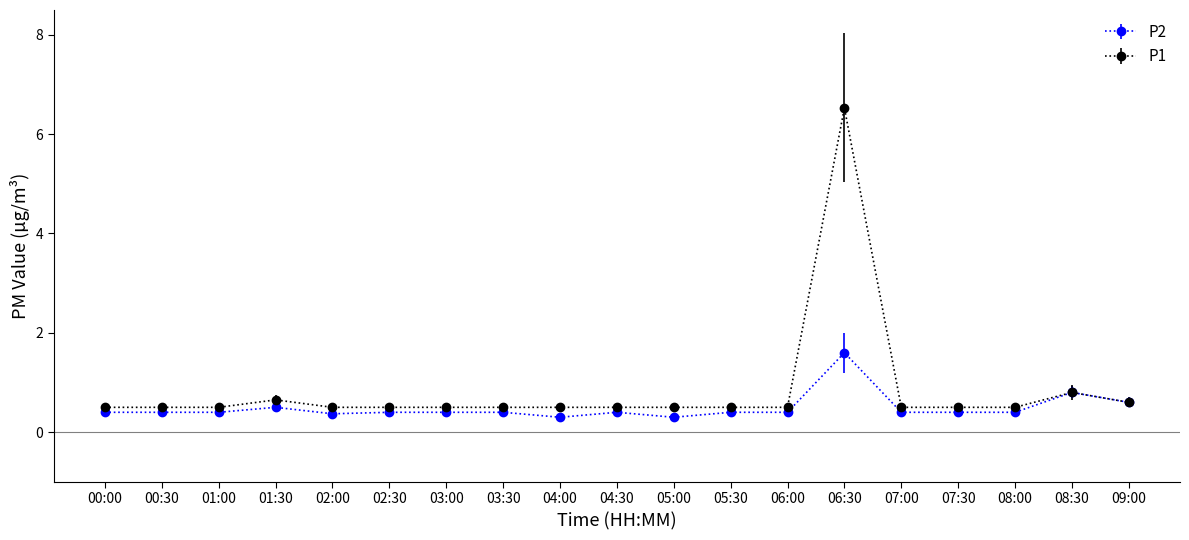

True or false: P1 has a value of 0.8 at 05:30.

False